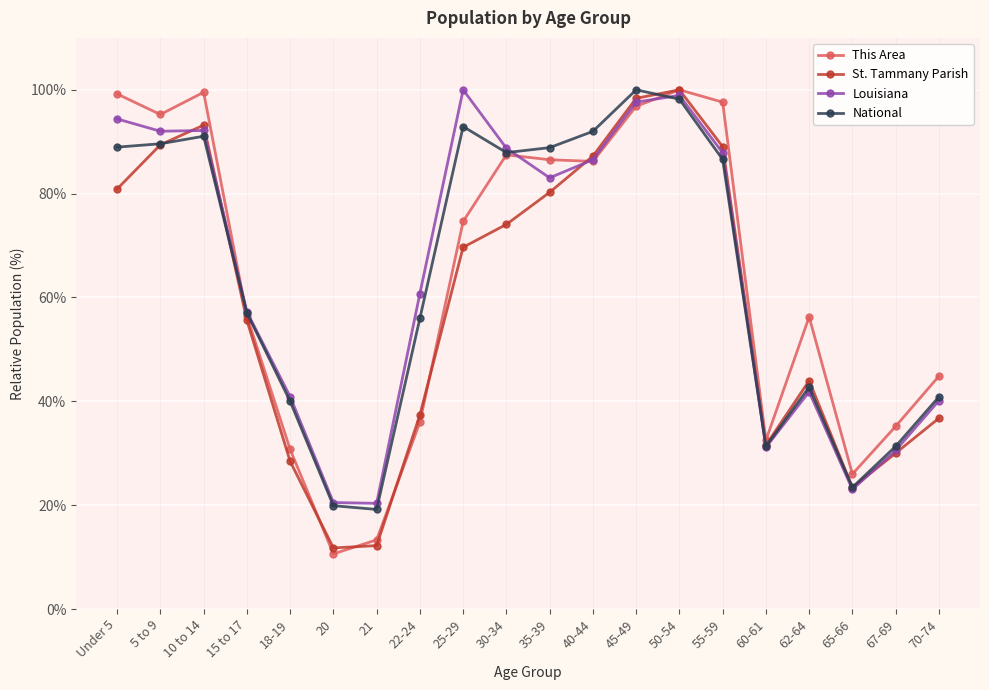

Which series ends up on top after the final intersection of National and This Area?

This Area